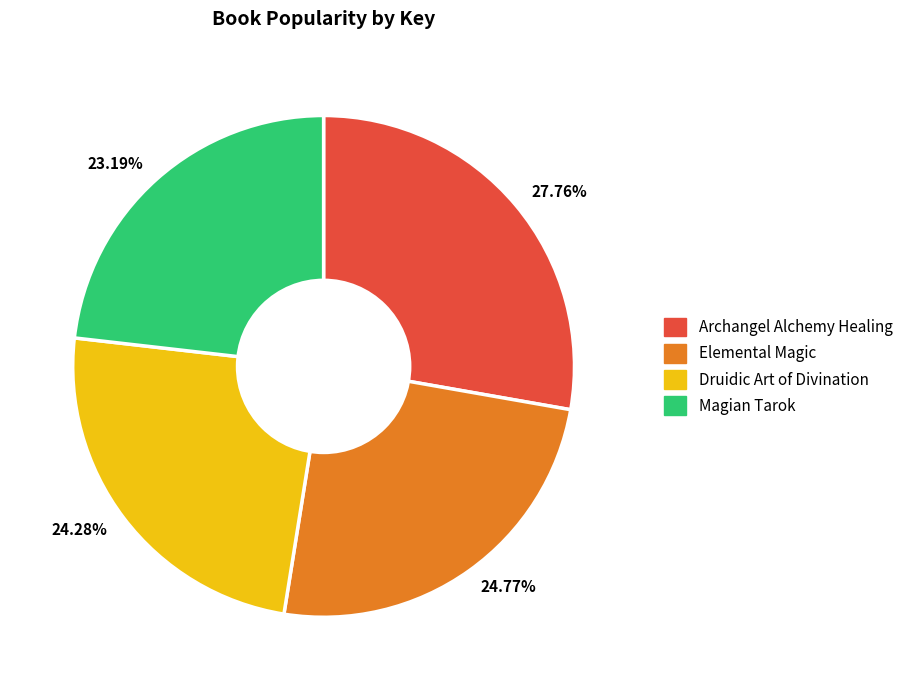

What is the smallest slice in the pie chart?

23.19%